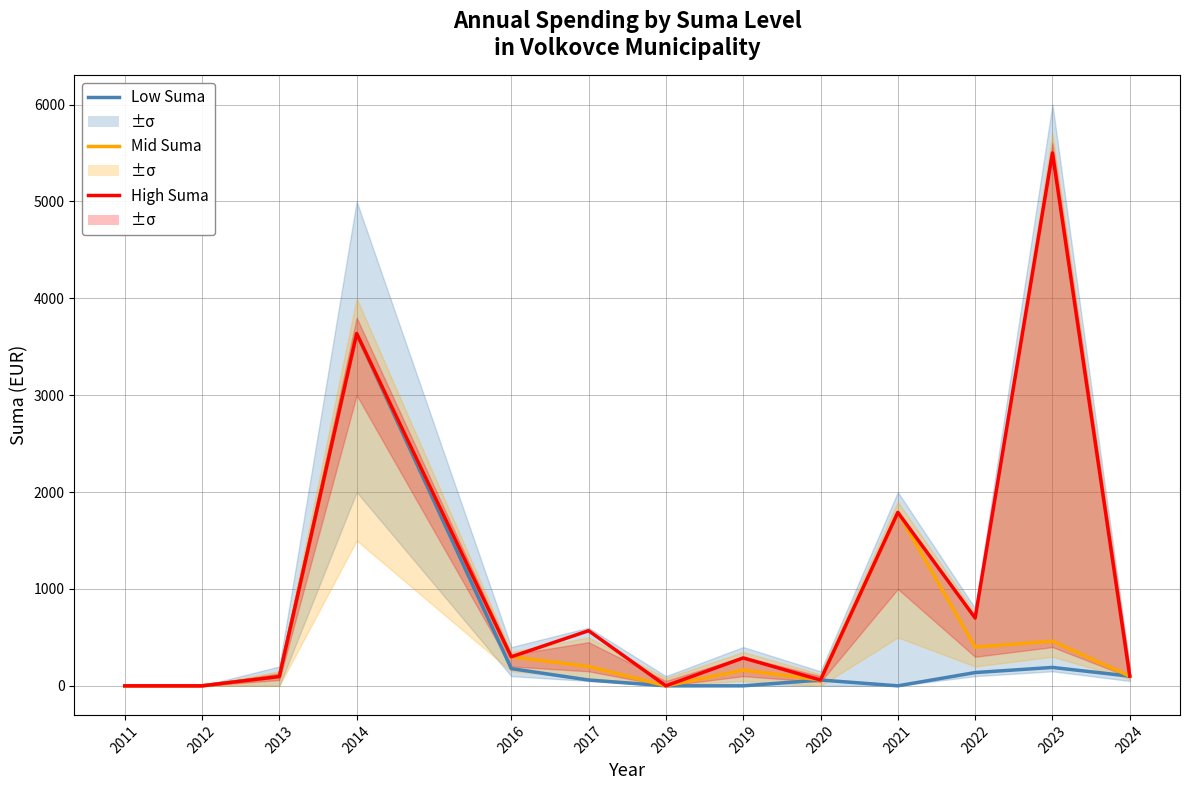

Is it true that High Suma equals 19.1 at 2020?

False